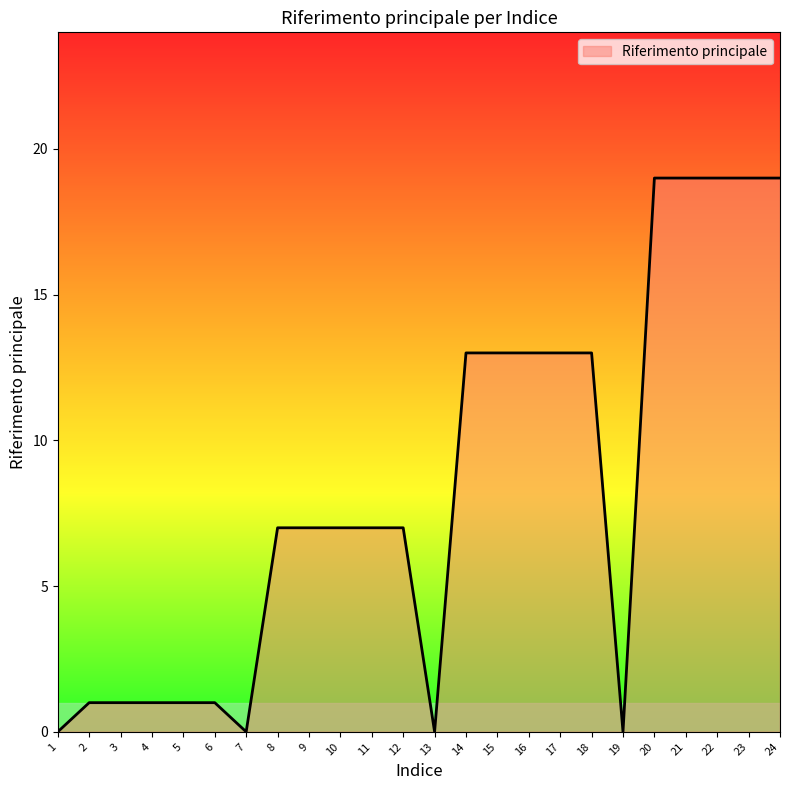

What is the sum of all values?

200